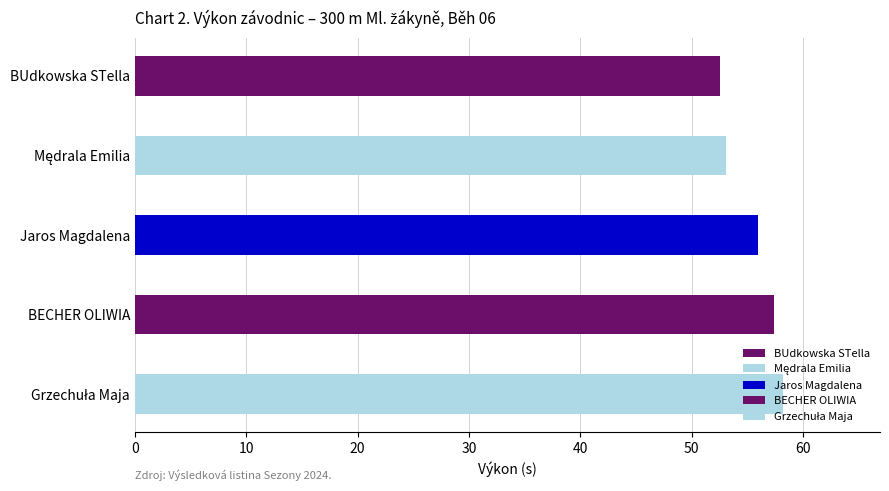

Are the bars grouped side by side (vs. stacked)?

No